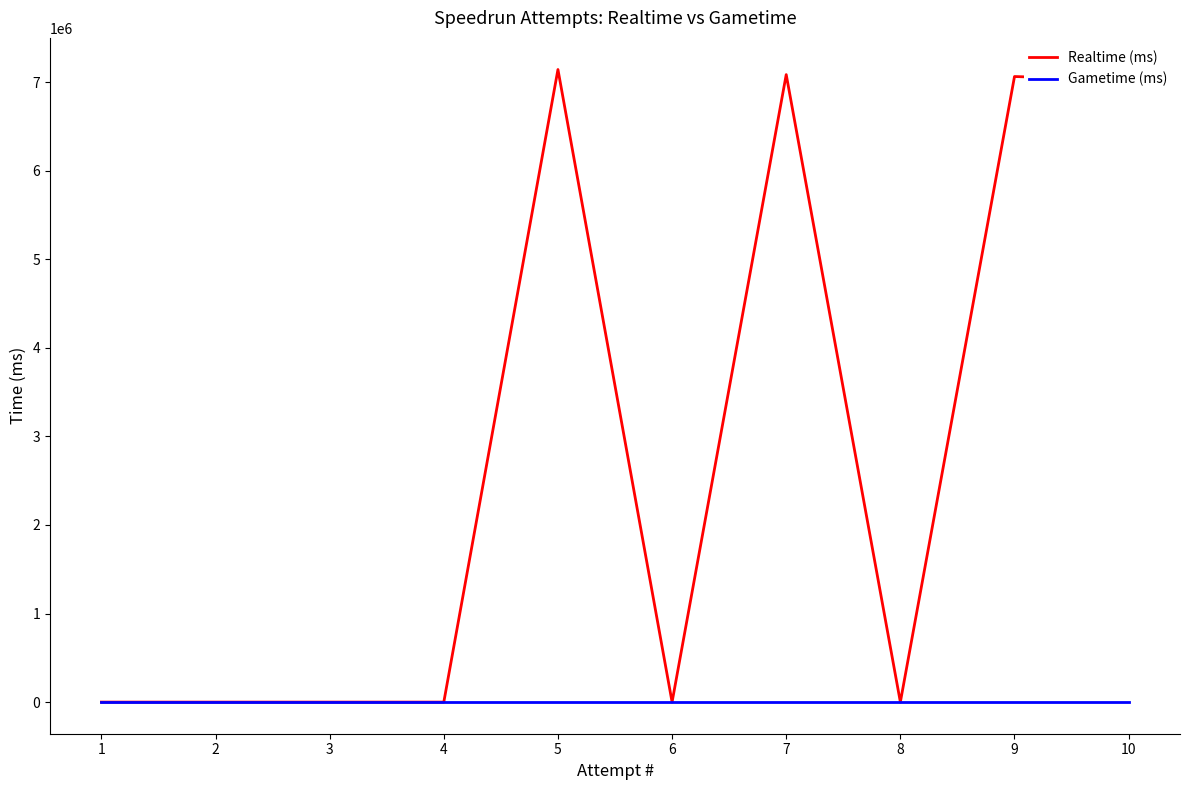

Does the chart display data point markers on the line(s)?

No